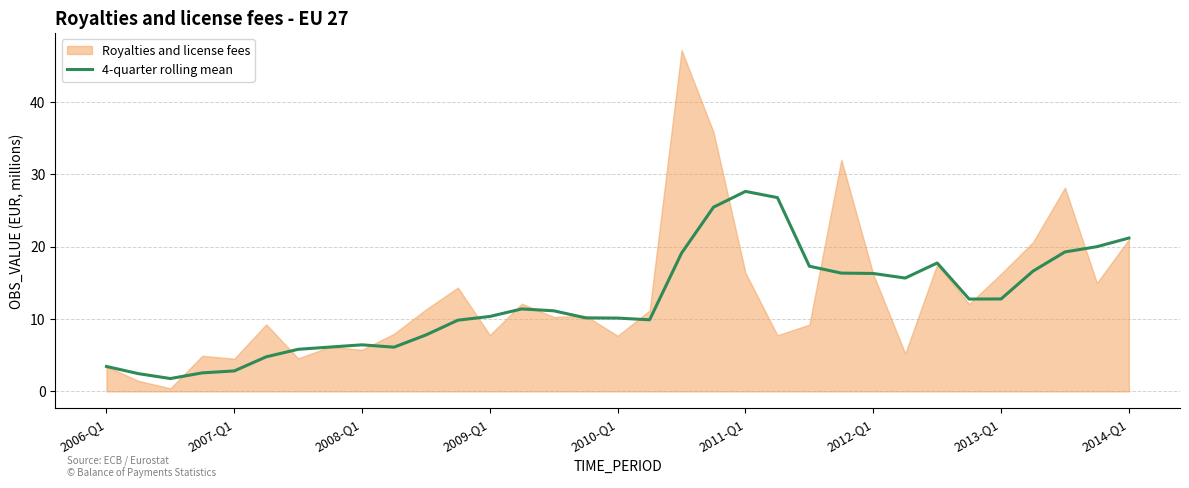

Reading right to left, what are all the values shown in this chart?

21.2	20.0	19.3	16.6	12.8	12.7	17.7	15.7	16.3	16.3	17.3	26.8	27.6	25.4	19.1	9.9	10.1	10.2	11.1	11.4	10.3	9.8	7.8	6.1	6.4	6.1	5.8	4.8	2.8	2.6	1.8	2.4	3.4